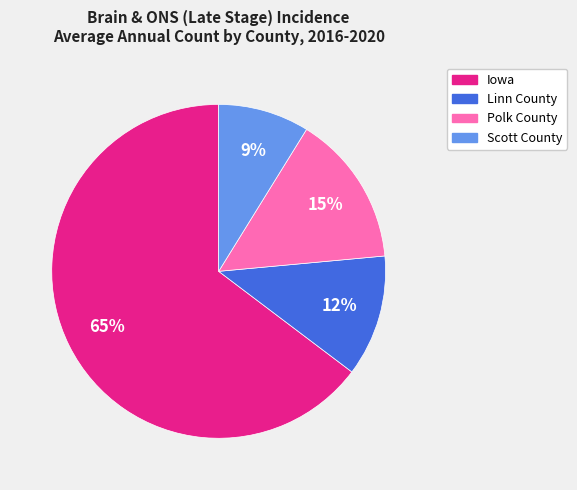

Count the number of slices in the pie.

4